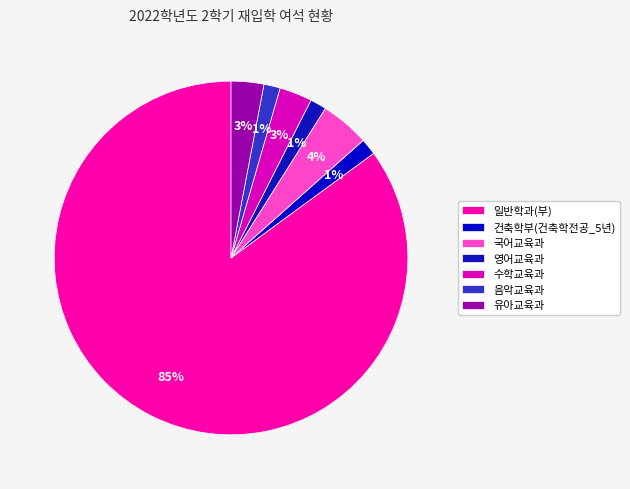

What percentage is the 음악교육과 slice, to the nearest percent?

1%